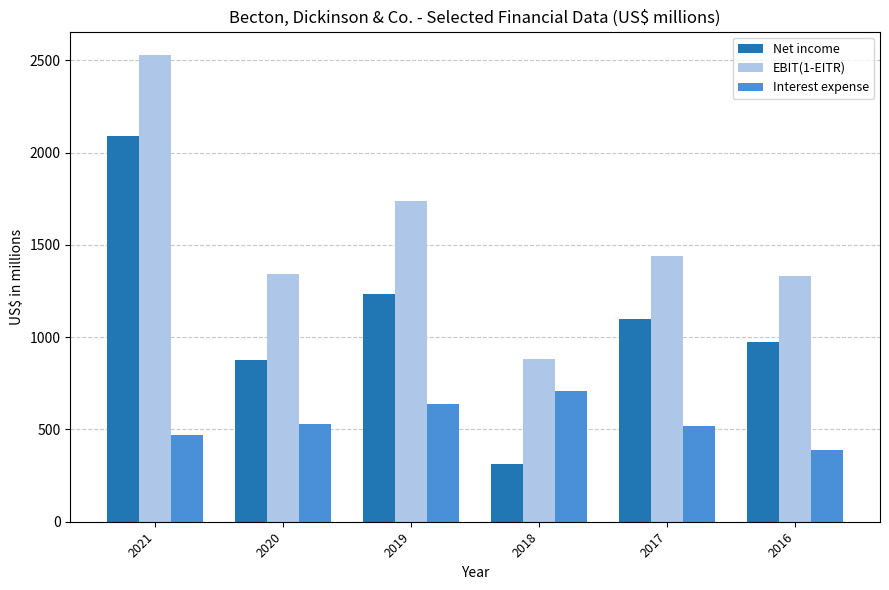

How many groups of bars are there?

6